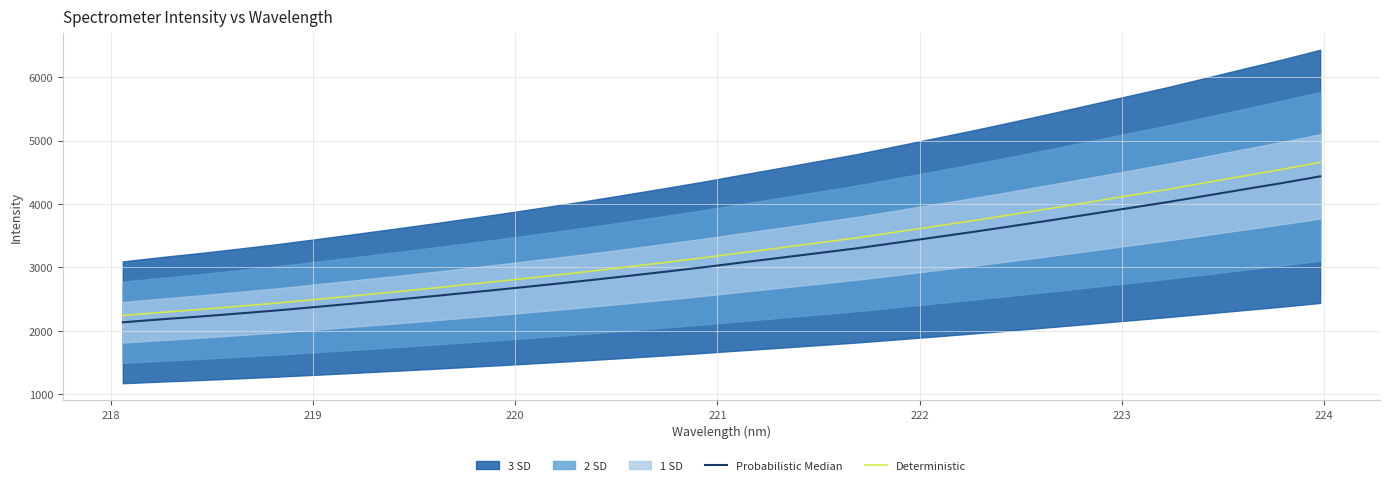

Reading right to left, list all the values displayed in this chart.

Probabilistic Median: 4434.7	4327.9	4227.3	4125.3	4024.3	3930.2	3834.9	3740.6	3648.7	3558.5	3472.5	3386.4	3300.8	3225.0	3150.0	3075.3	2999.6	2928.6	2859.7	2792.0	2728.1	2665.3	2604.9	2544.5	2487.2	2431.0	2375.8	2321.8	2272.6	2224.8	2181.0	2133.7
Deterministic: 4656.4	4544.3	4438.7	4331.5	4225.5	4126.7	4026.7	3927.6	3831.1	3736.4	3646.1	3555.7	3465.9	3386.3	3307.5	3229.1	3149.6	3075.0	3002.7	2931.6	2864.5	2798.5	2735.1	2671.7	2611.5	2552.5	2494.6	2437.8	2386.2	2336.1	2290.1	2240.4